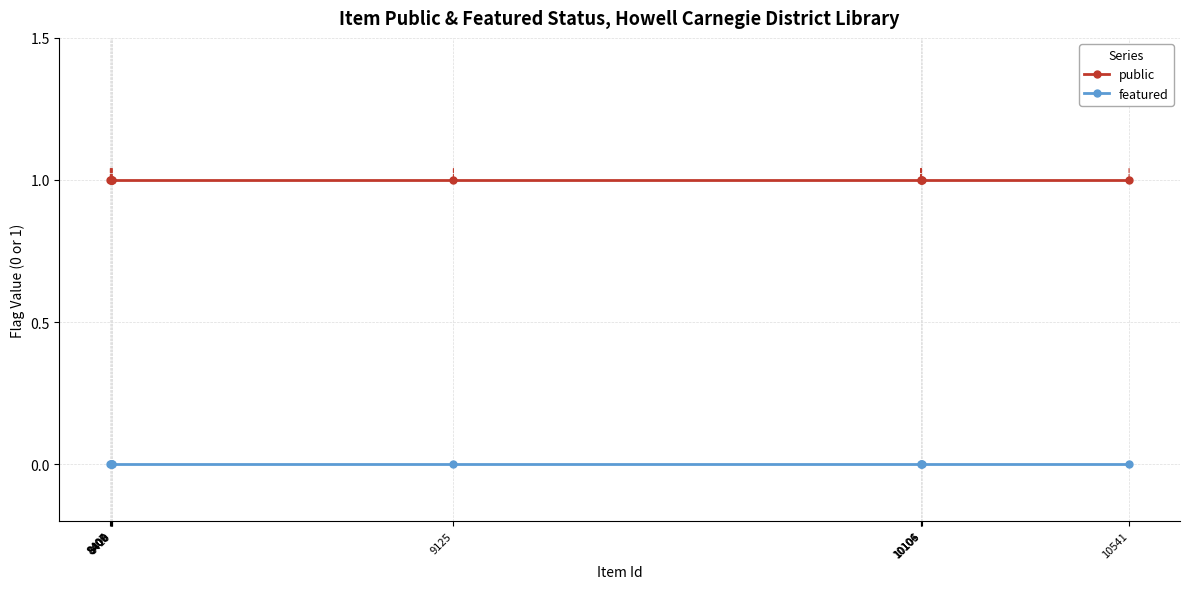

Reading right to left, extract all data points from this chart.

public: 1	1	1	1	1	1	1	1	1	1
featured: 0	0	0	0	0	0	0	0	0	0